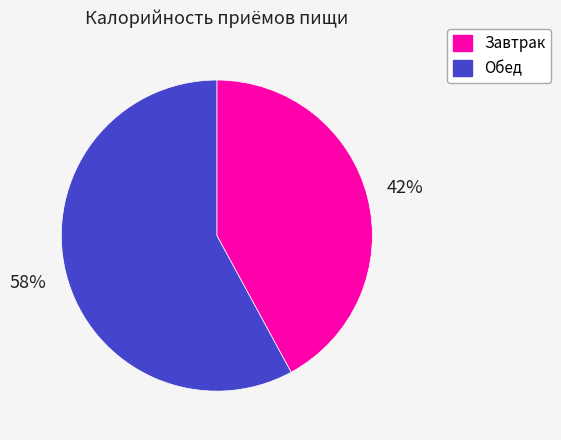

Is there a majority slice in this chart?

Yes